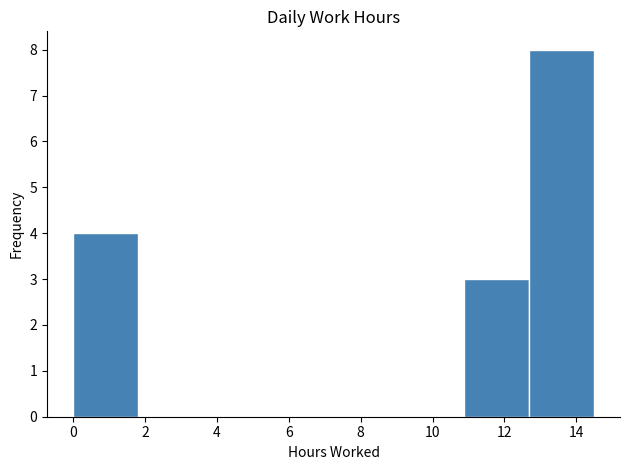

Reading left to right, list every bar in this chart as the range it spans on the x-axis followed by its height. Neither the bar edges nor the heights are printed on the chart, so give them approximately, as read against the axes.

0.0 to 1.8: 4
1.8 to 3.6: 0
3.6 to 5.4: 0
5.4 to 7.2: 0
7.2 to 9.0: 0
9.0 to 10.8: 0
10.8 to 12.6: 3
12.6 to 14.4: 8